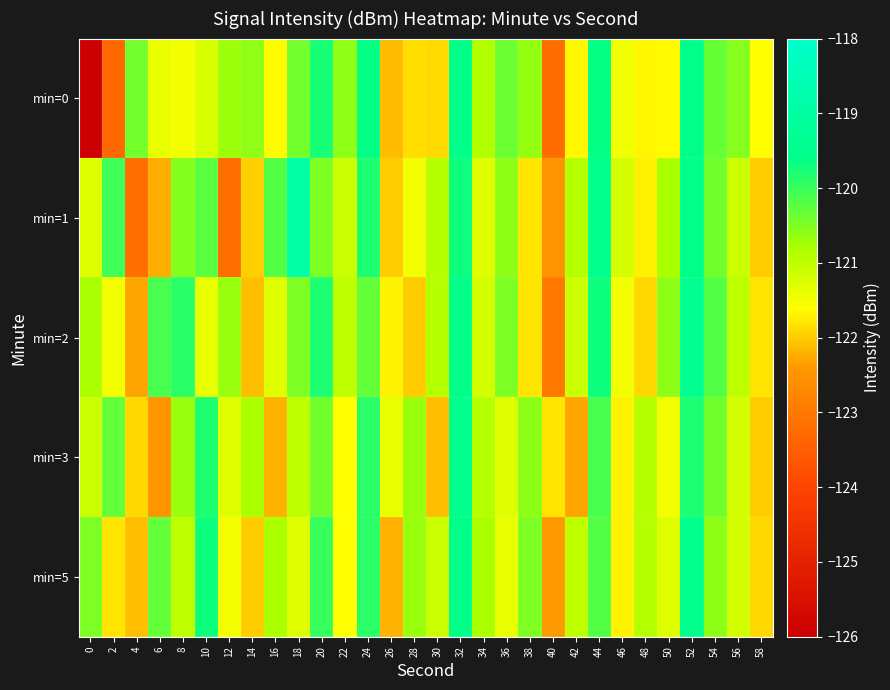

Reading left to right, what are all the values shown in this chart?

min=0: 0=-126.6	2=-123.3	4=-120.4	6=-121.4	8=-121.5	10=-121.2	12=-120.7	14=-120.6	16=-121.6	18=-120.4	20=-119.8	22=-120.6	24=-119.6	26=-122.1	28=-121.9	30=-121.9	32=-119.6	34=-120.9	36=-120.4	38=-120.6	40=-123.2	42=-121.7	44=-119.6	46=-121.5	48=-121.7	50=-121.6	52=-119.6	54=-120.3	56=-120.6	58=-121.6
min=1: 0=-121.3	2=-120.0	4=-123.2	6=-122.2	8=-120.5	10=-120.2	12=-123.2	14=-122.0	16=-120.2	18=-118.9	20=-120.5	22=-121.1	24=-119.8	26=-122.0	28=-121.5	30=-120.9	32=-119.7	34=-121.3	36=-120.6	38=-121.8	40=-122.5	42=-120.9	44=-119.5	46=-121.2	48=-121.7	50=-120.8	52=-119.6	54=-120.4	56=-121.1	58=-122.0
min=2: 0=-120.8	2=-121.5	4=-122.3	6=-120.1	8=-119.9	10=-121.4	12=-120.7	14=-122.1	16=-121.3	18=-120.5	20=-119.8	22=-121.0	24=-120.3	26=-121.7	28=-122.0	30=-120.9	32=-119.6	34=-121.2	36=-120.5	38=-121.8	40=-123.0	42=-121.1	44=-119.7	46=-121.5	48=-121.9	50=-120.6	52=-119.4	54=-120.2	56=-121.0	58=-121.8
min=3: 0=-121.1	2=-120.3	4=-121.9	6=-122.5	8=-120.7	10=-119.8	12=-121.3	14=-120.8	16=-122.2	18=-121.0	20=-120.4	22=-121.6	24=-119.9	26=-121.4	28=-120.7	30=-122.1	32=-119.5	34=-120.9	36=-121.3	38=-120.6	40=-121.8	42=-122.3	44=-120.1	46=-121.7	48=-120.9	50=-121.5	52=-119.8	54=-120.4	56=-121.2	58=-122.0
min=5: 0=-120.5	2=-121.8	4=-122.1	6=-120.3	8=-121.0	10=-119.7	12=-121.5	14=-122.0	16=-120.8	18=-121.3	20=-120.0	22=-121.6	24=-119.9	26=-122.2	28=-120.7	30=-121.1	32=-119.6	34=-120.8	36=-121.4	38=-120.5	40=-122.4	42=-121.0	44=-120.2	46=-121.7	48=-120.9	50=-121.3	52=-119.5	54=-120.6	56=-121.2	58=-121.9